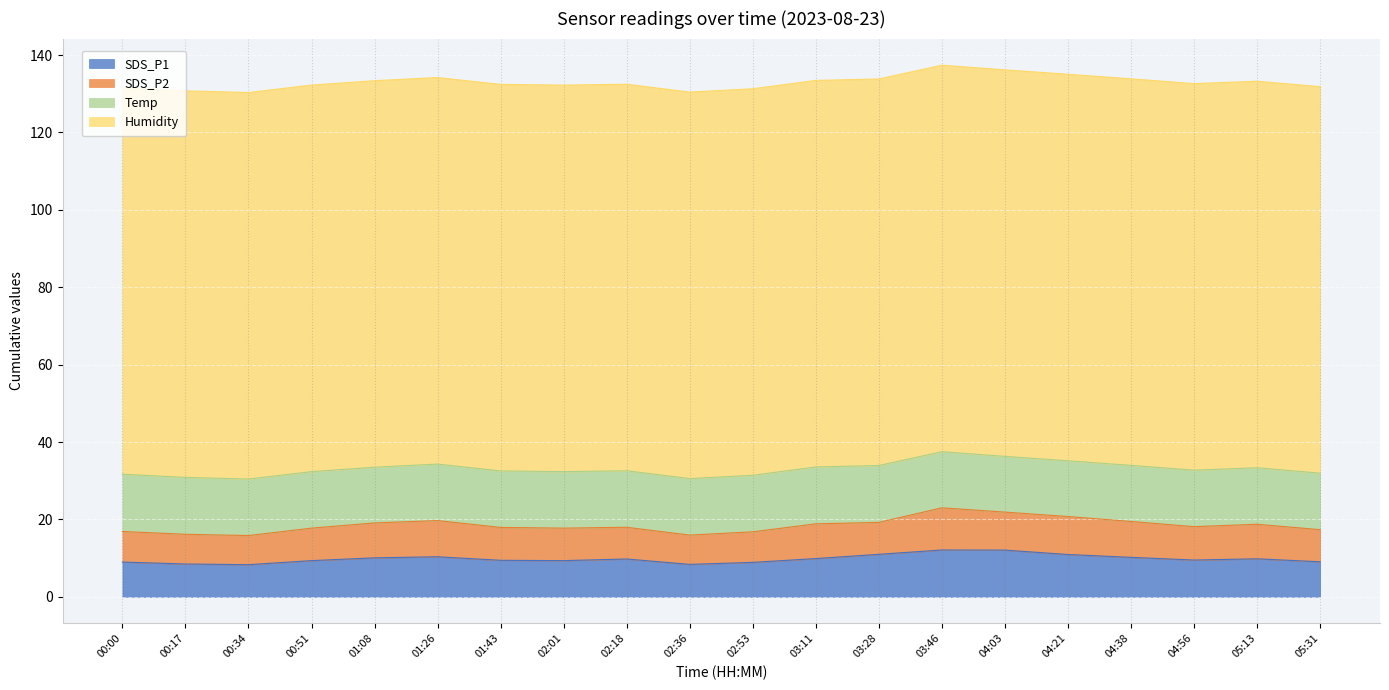

List the labels in order of Temp value, largest first.

00:00, 00:17, 03:11, 03:28, 00:34, 00:51, 01:26, 01:43, 02:01, 02:18, 02:36, 02:53, 04:56, 05:13, 05:31, 03:46, 04:38, 01:08, 04:03, 04:21